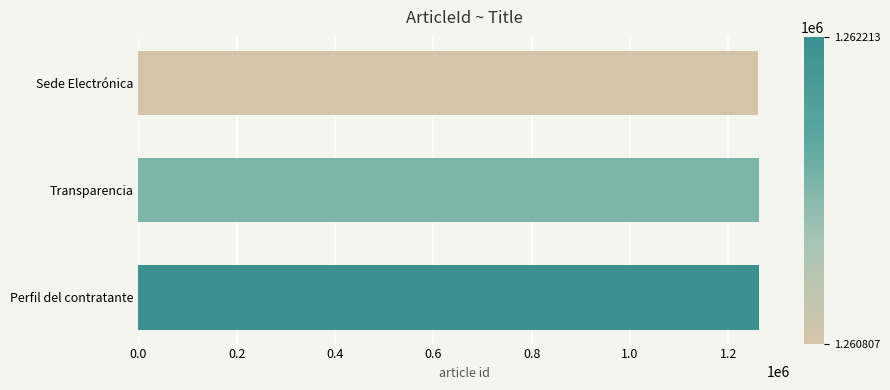

Count the values in the range 1260807 to 1262213.

3